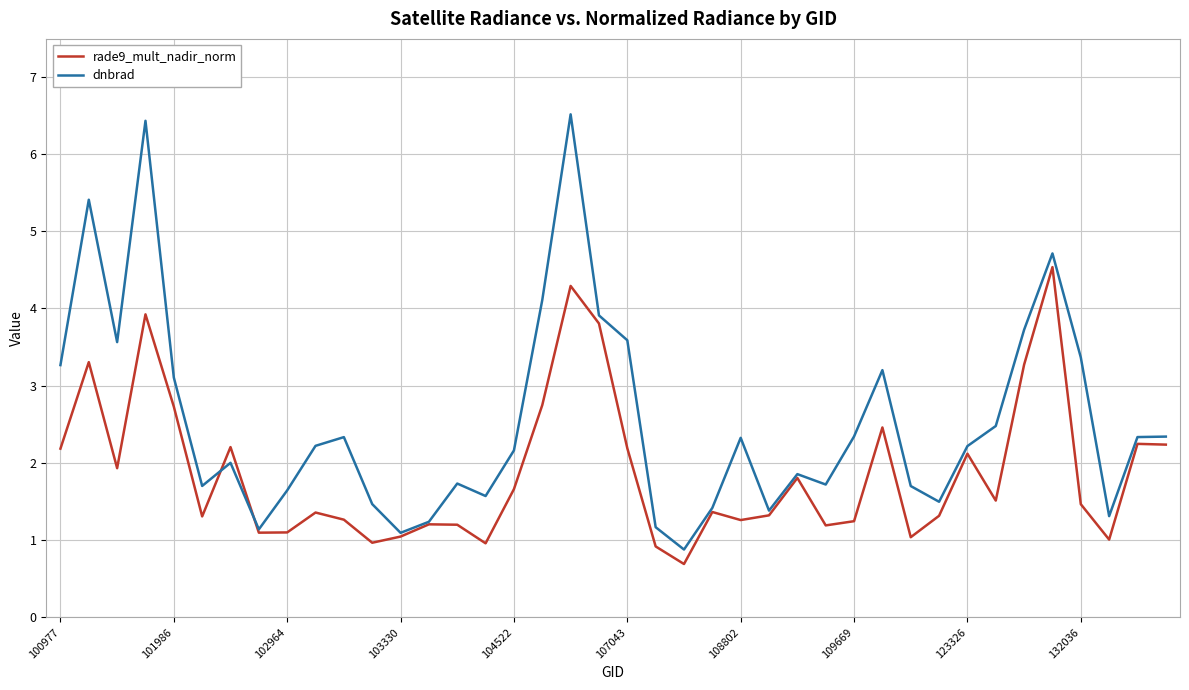

What is the maximum value shown in the chart?

6.5